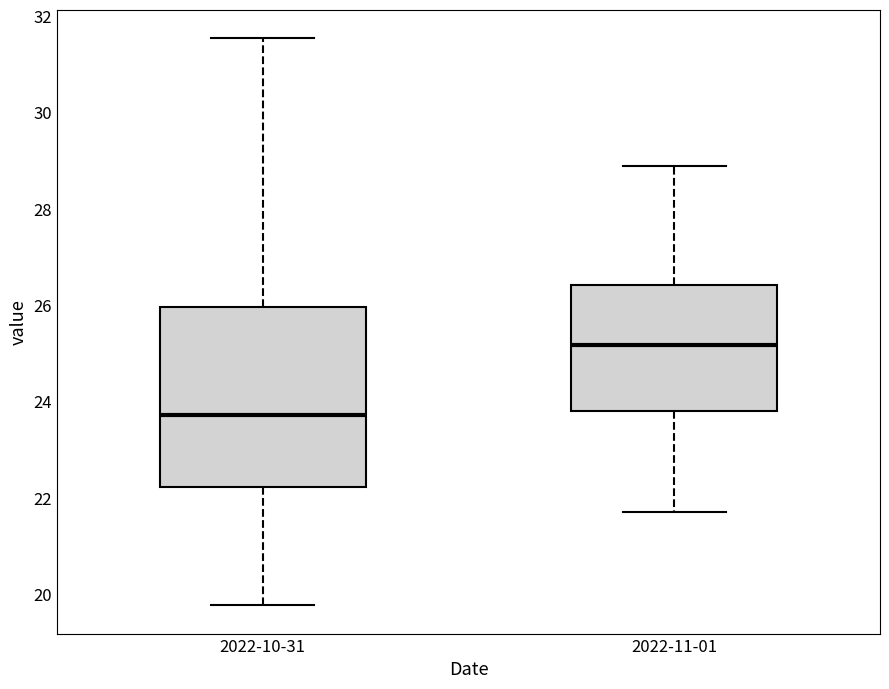

Where is the upper edge of the box for 2022-10-31 on the y-axis? The values are not printed on the chart, so give them approximately, as read against the axis.

26.0